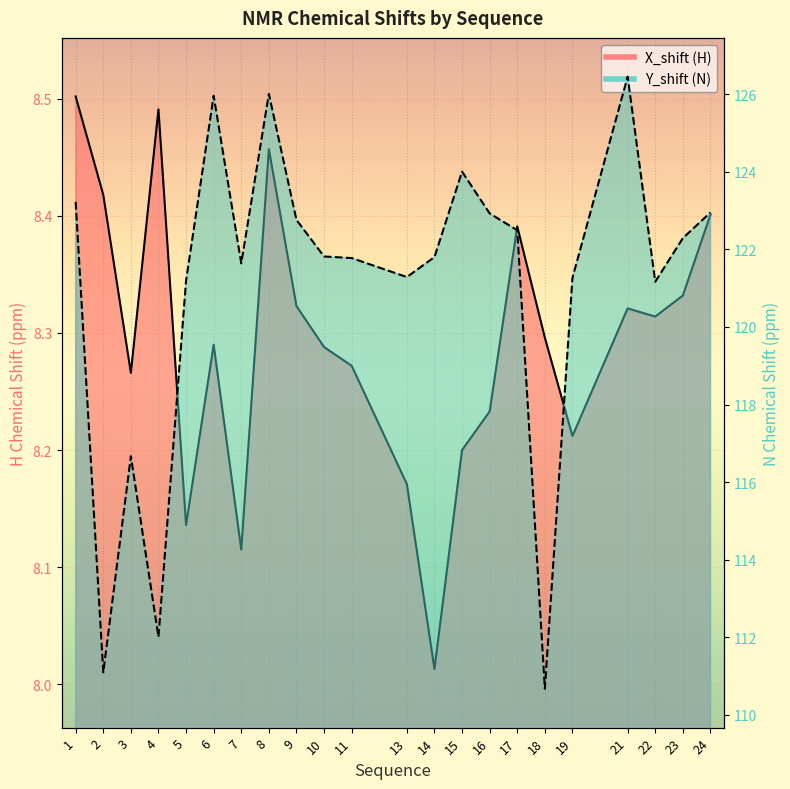

At which label does X_shift reach its peak?

1